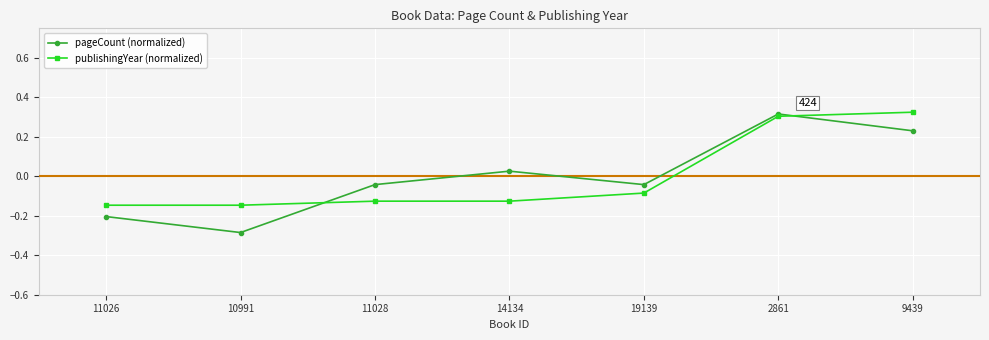

True or false: pageCount (normalized) and publishingYear (normalized) intersect in this chart.

True